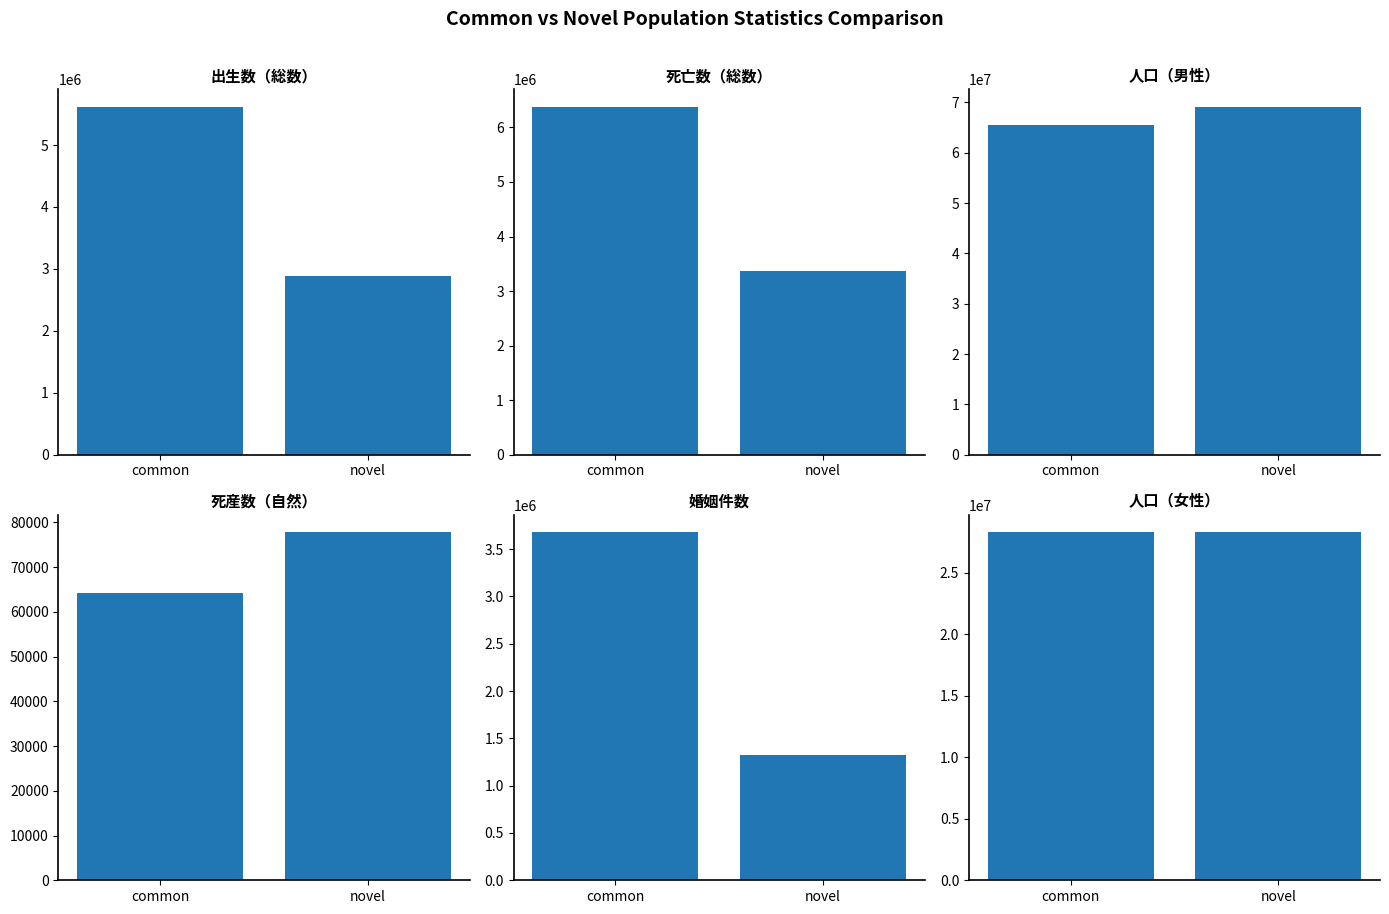

Which series changed the most between common and novel?

人口（男性）